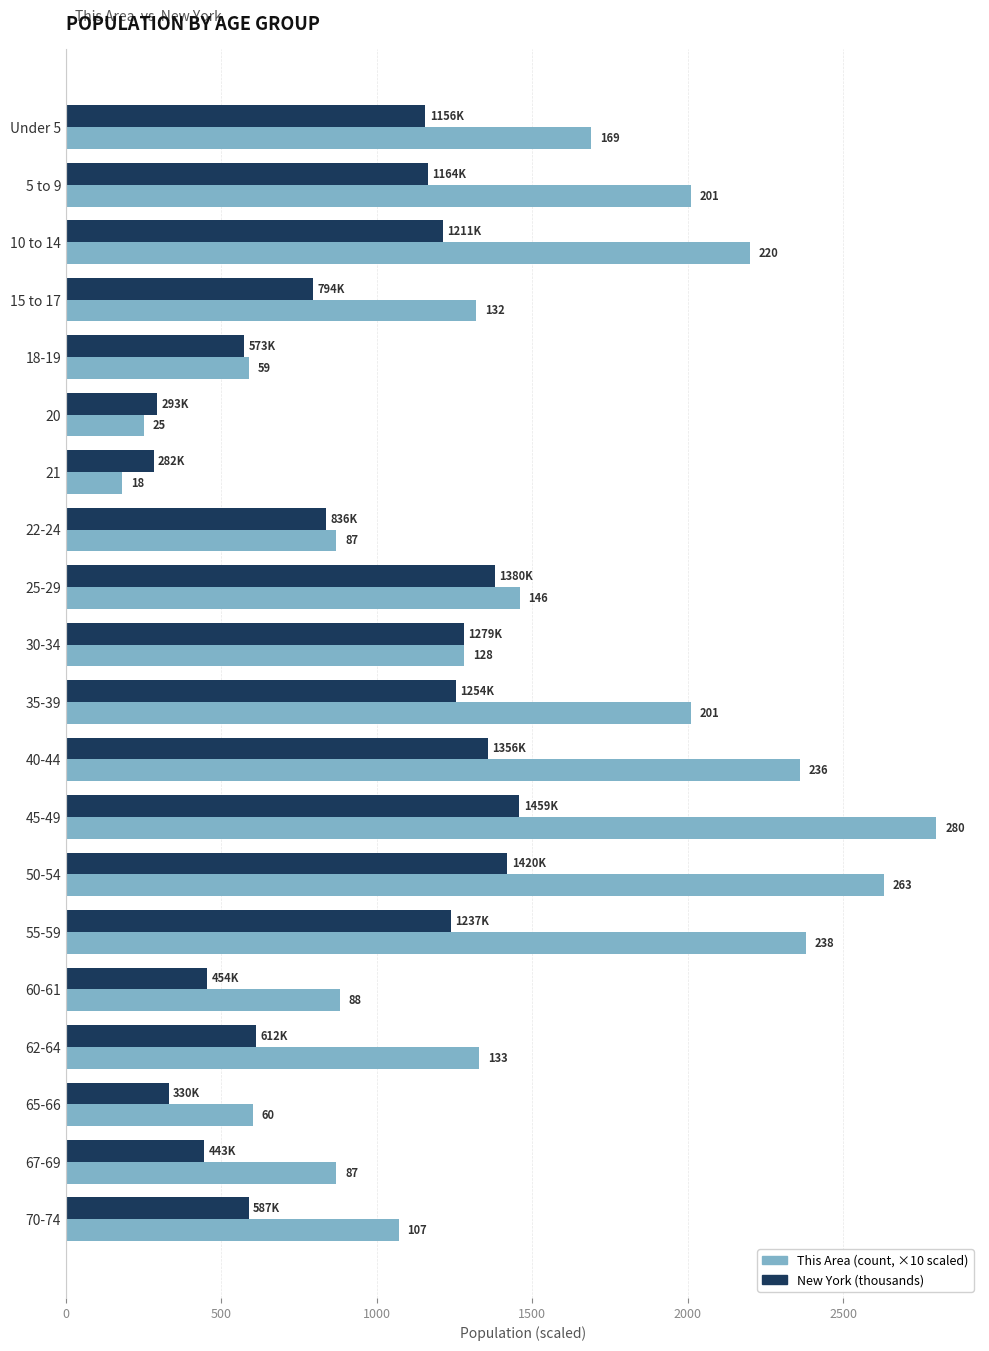

True or false: This Area (×10) has a value of 277.2 at 67-69.

False